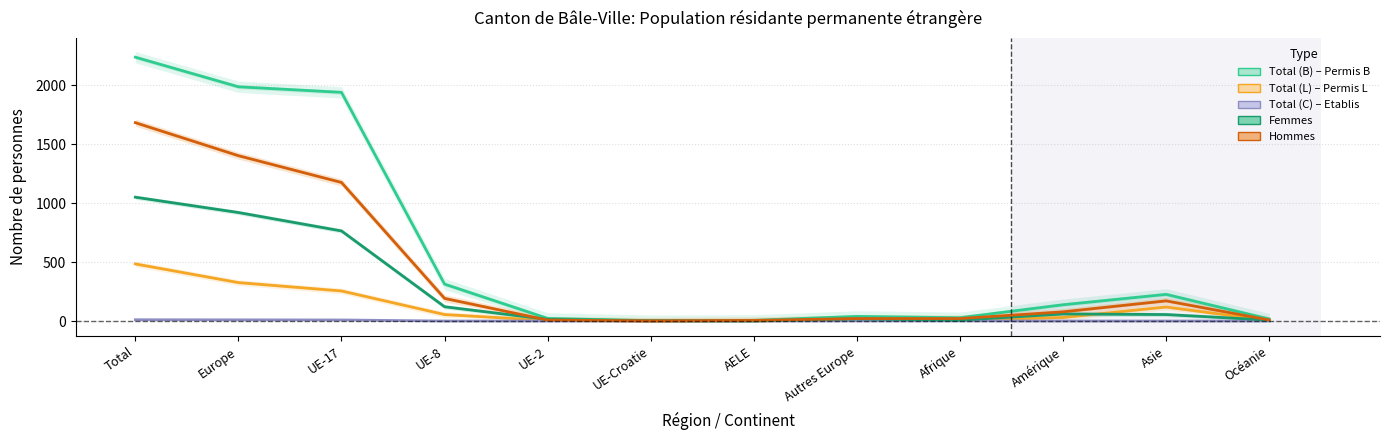

Which series has the widest spread of values?

Total (B)